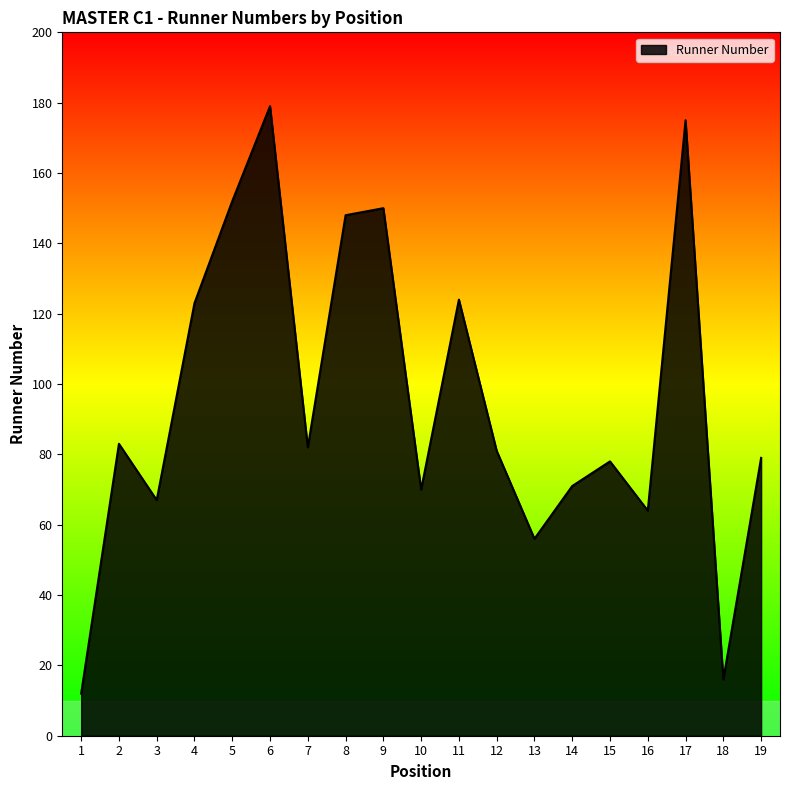

What is the approximate value at 5, to the nearest 5?

150